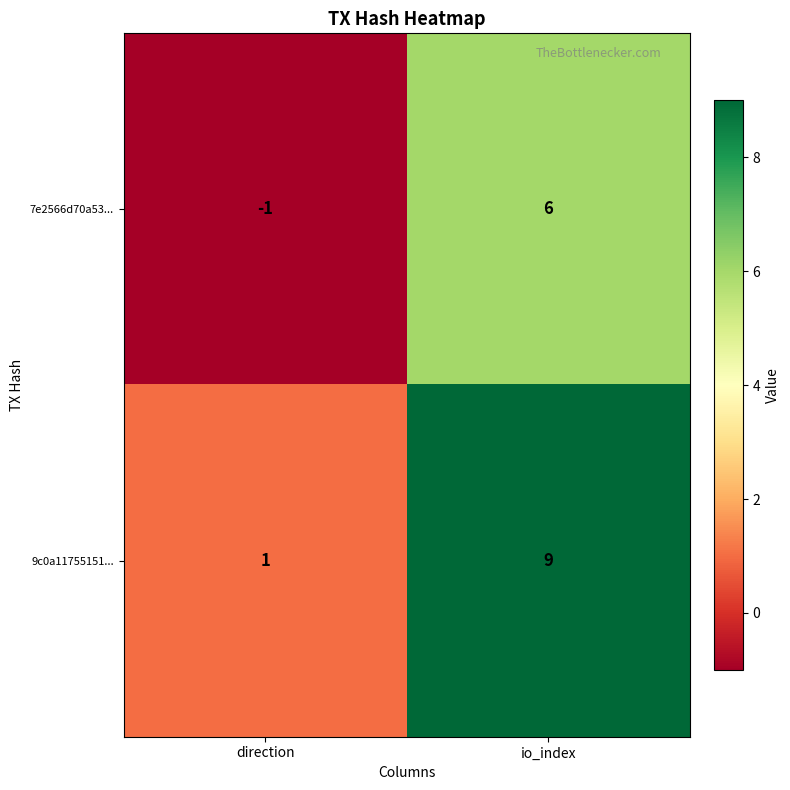

At how many categories does at least one series exceed 5?

1